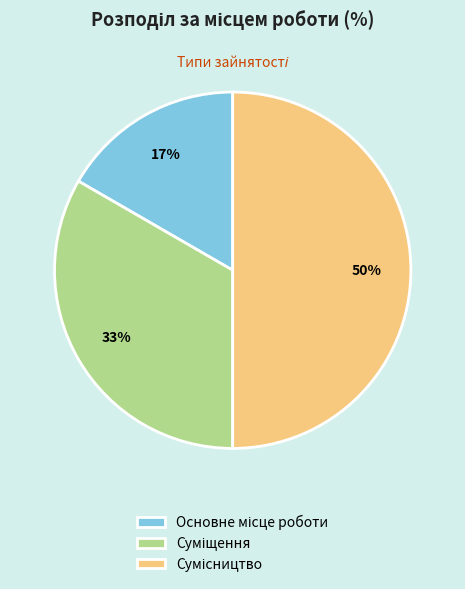

Count the number of slices in the pie.

3